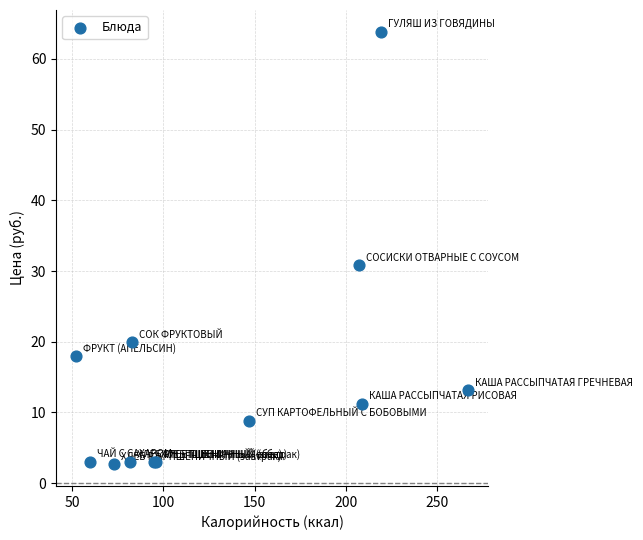

What Y value in the scatter plot is closest to 33?

30.9